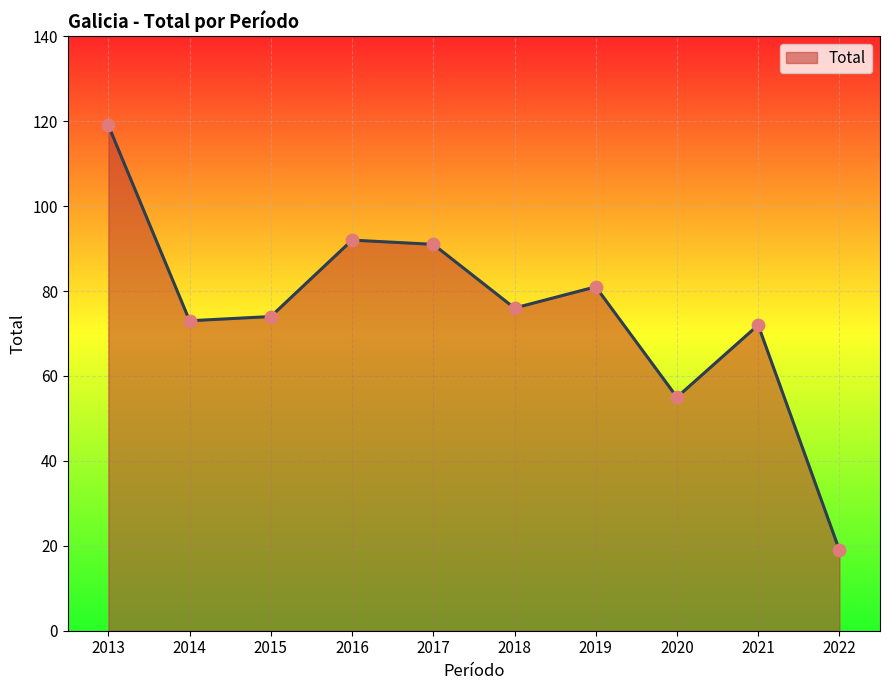

Approximately how many times larger is the value at 2016 compared to 2021?

1.3